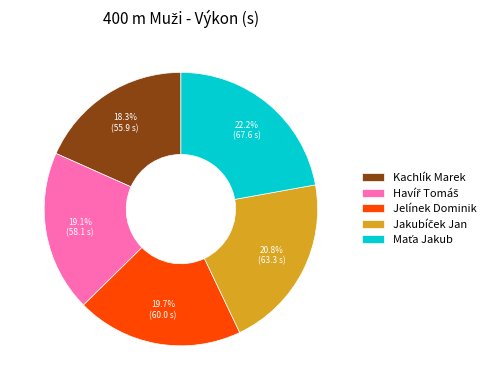

How many segments does this pie chart have?

5